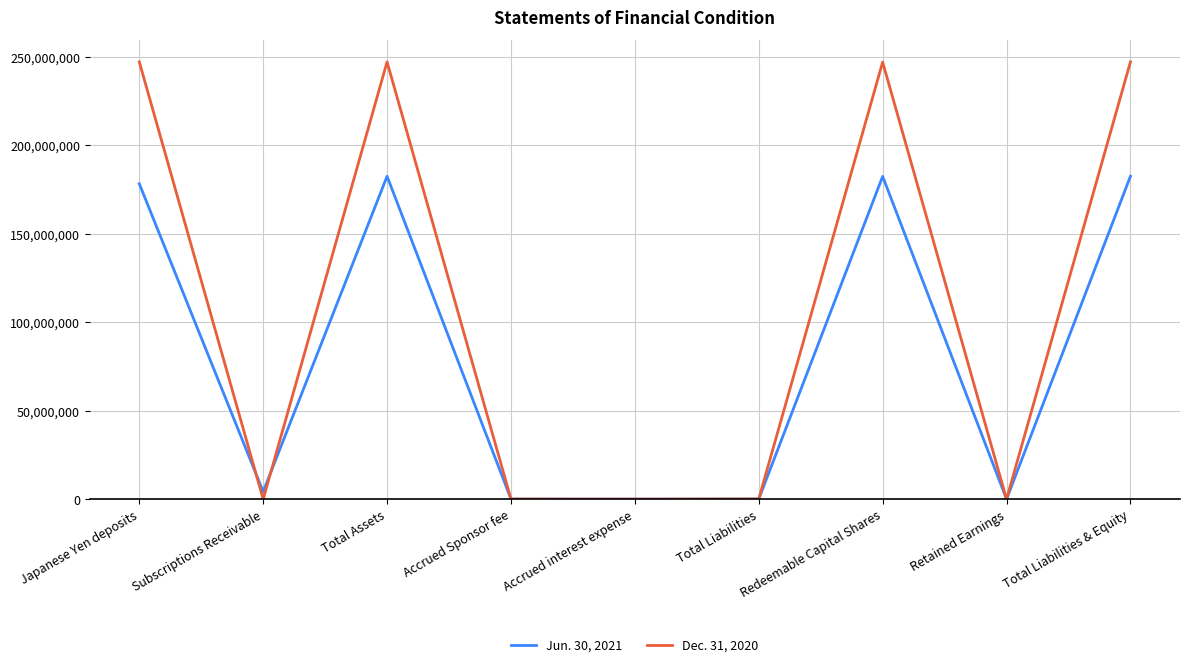

Which series has the largest total across all categories?

Dec. 31, 2020